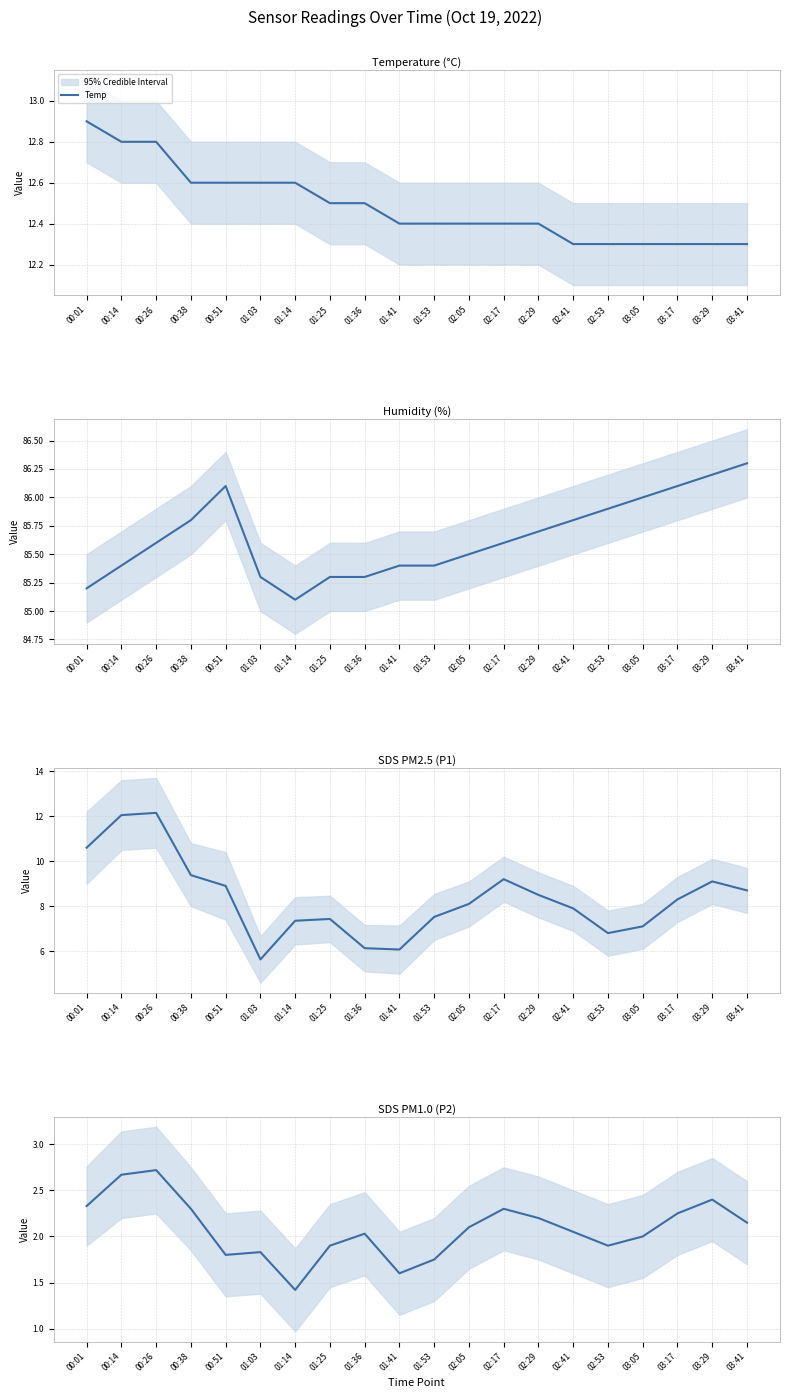

What is the spread (max minus min) of values at 03:17?

83.8